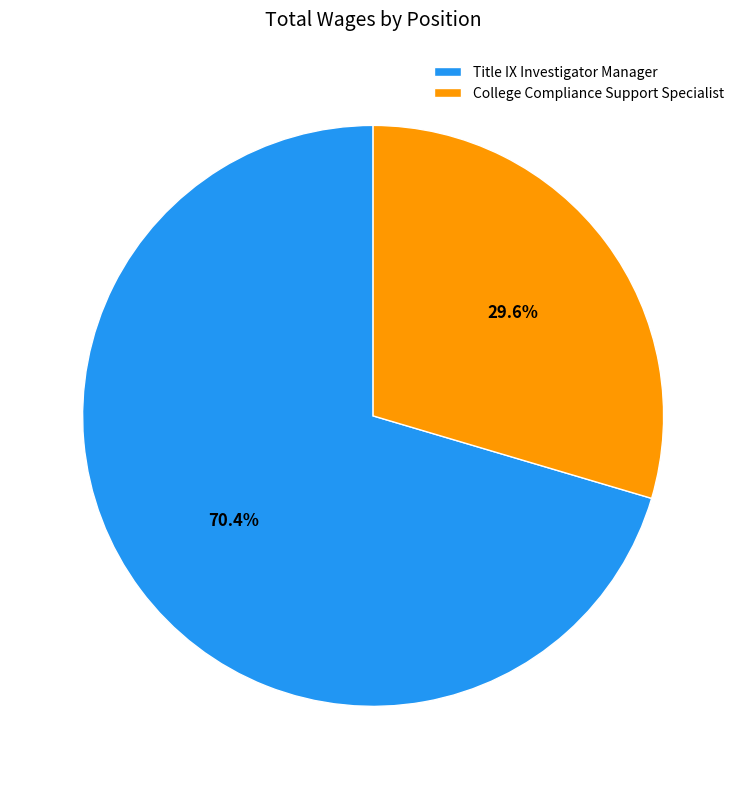

Which slice is the smallest?

College Compliance Support Specialist